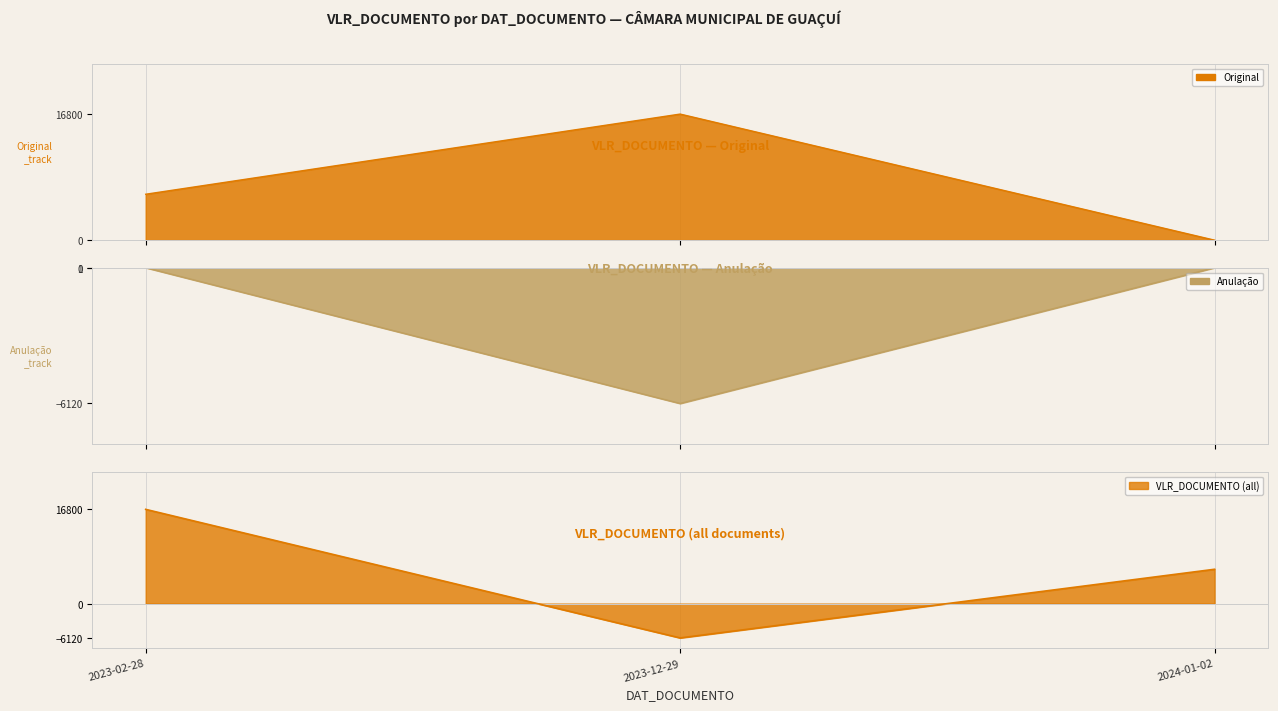

At how many categories does at least one series exceed -5017?

3